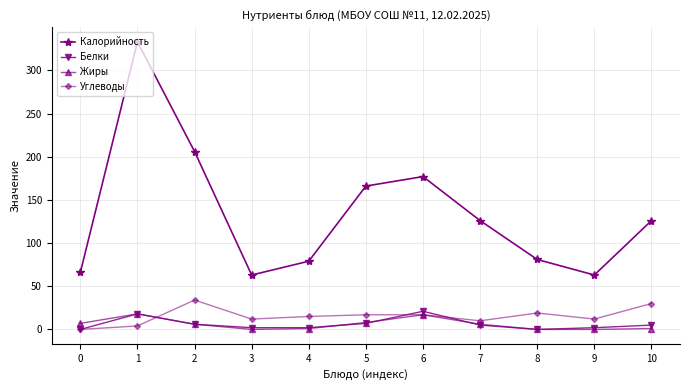

What is the highest value of the Белки series?

21